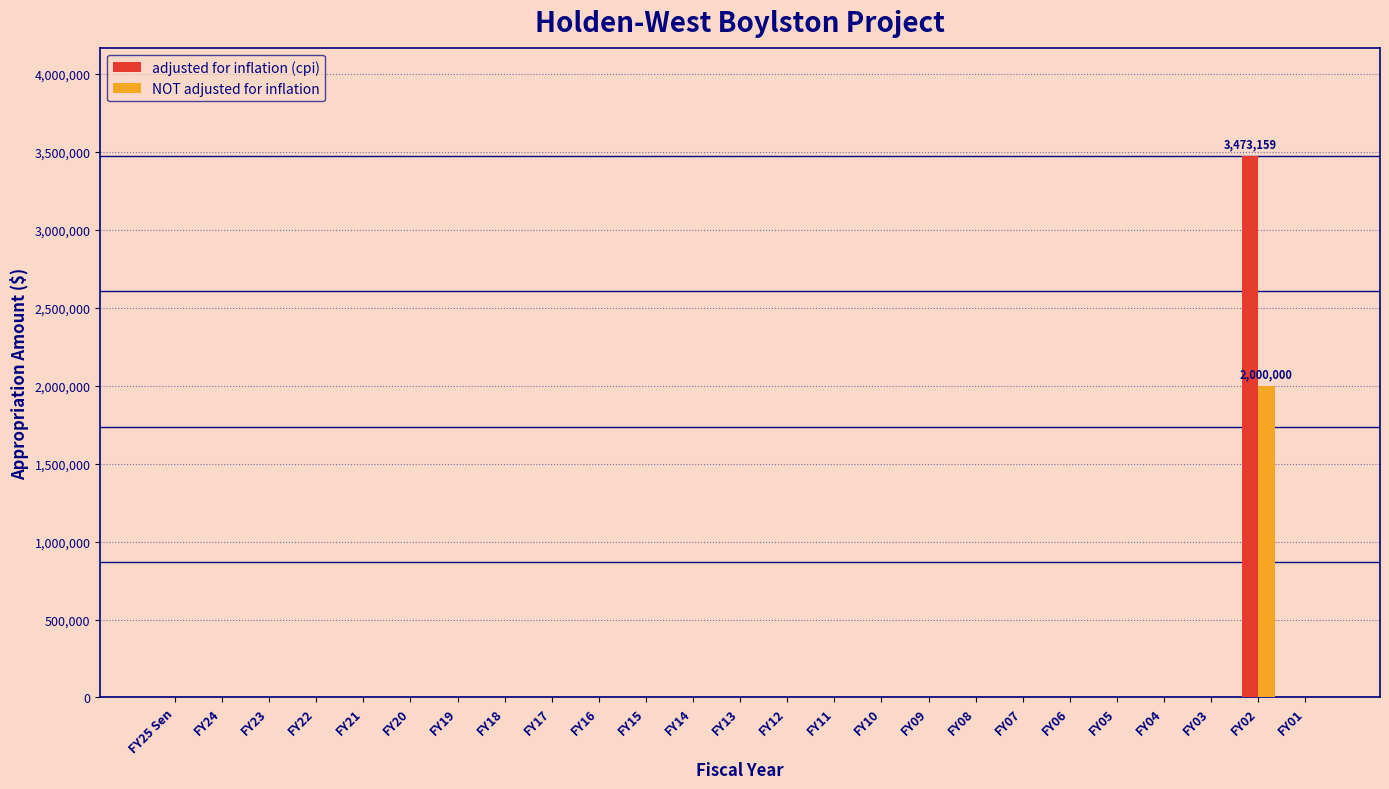

Which category has the highest value across all series?

FY02